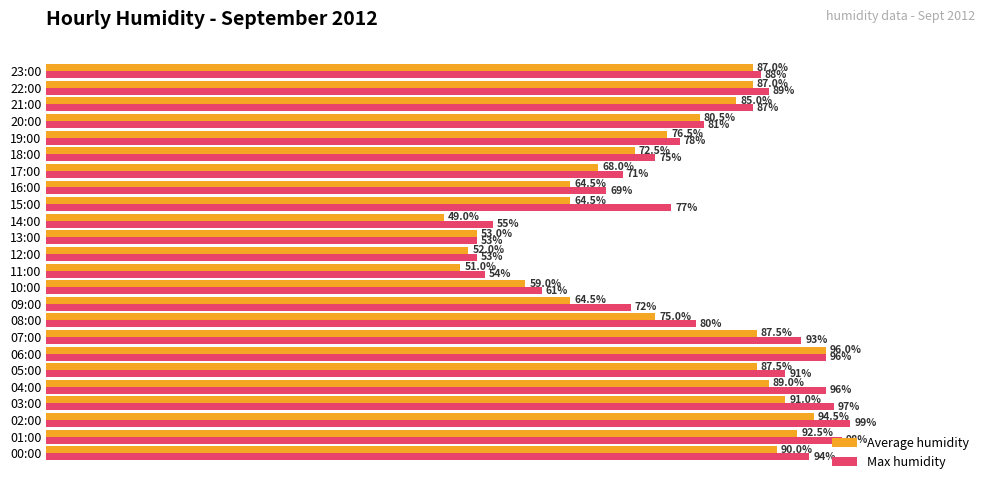

At 10:00, list the series in order from largest to smallest.

Max humidity, Average humidity